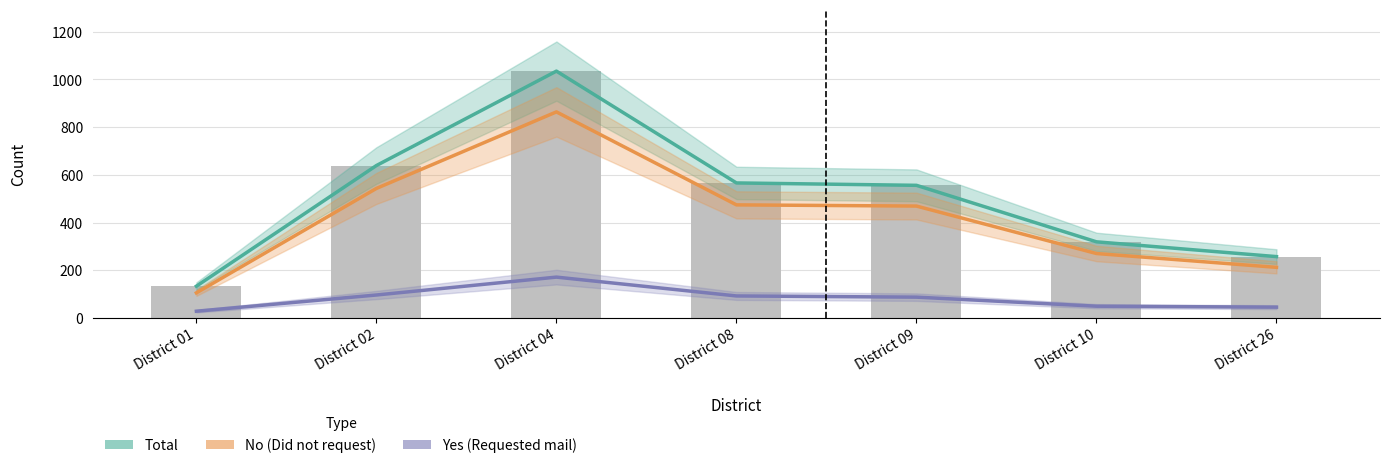

What is the smallest value displayed?

28